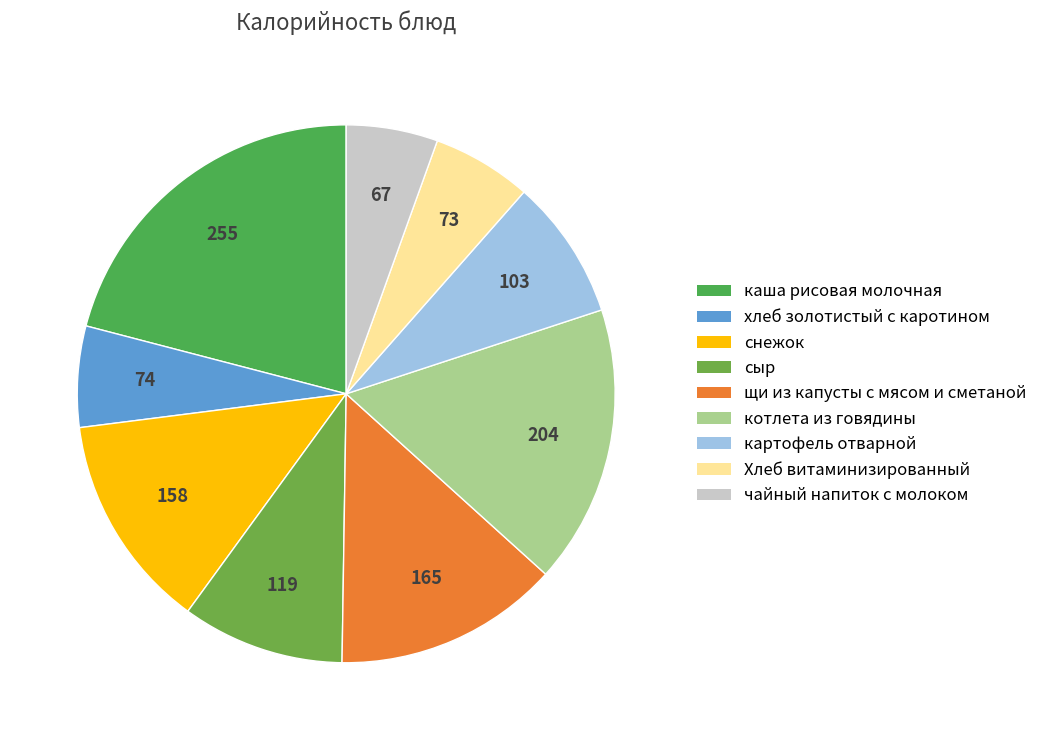

Count the number of slices in the pie.

9